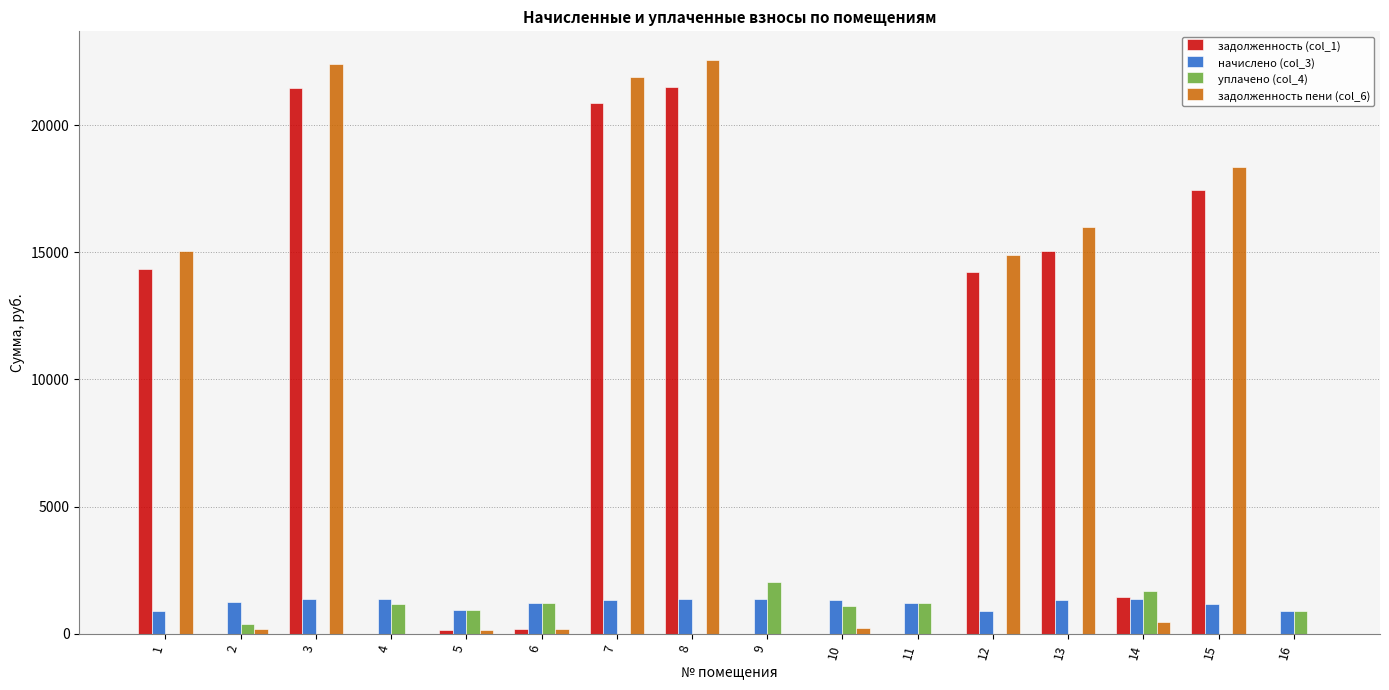

What is the maximum value for уплачено (col_4)?

2031.5